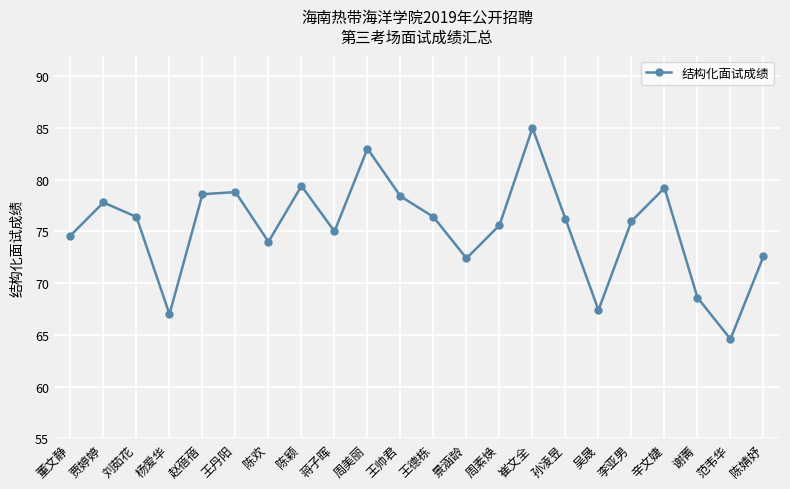

What position from the left is 李亚男?

18